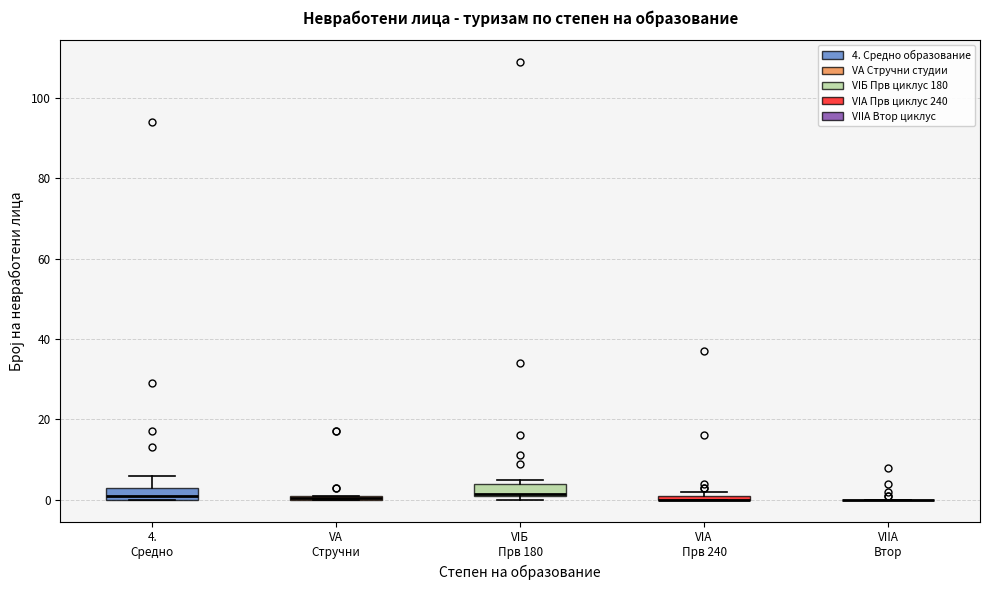

Where is the lower edge of the box for VA Стручни on the y-axis? The values are not printed on the chart, so give them approximately, as read against the axis.

0